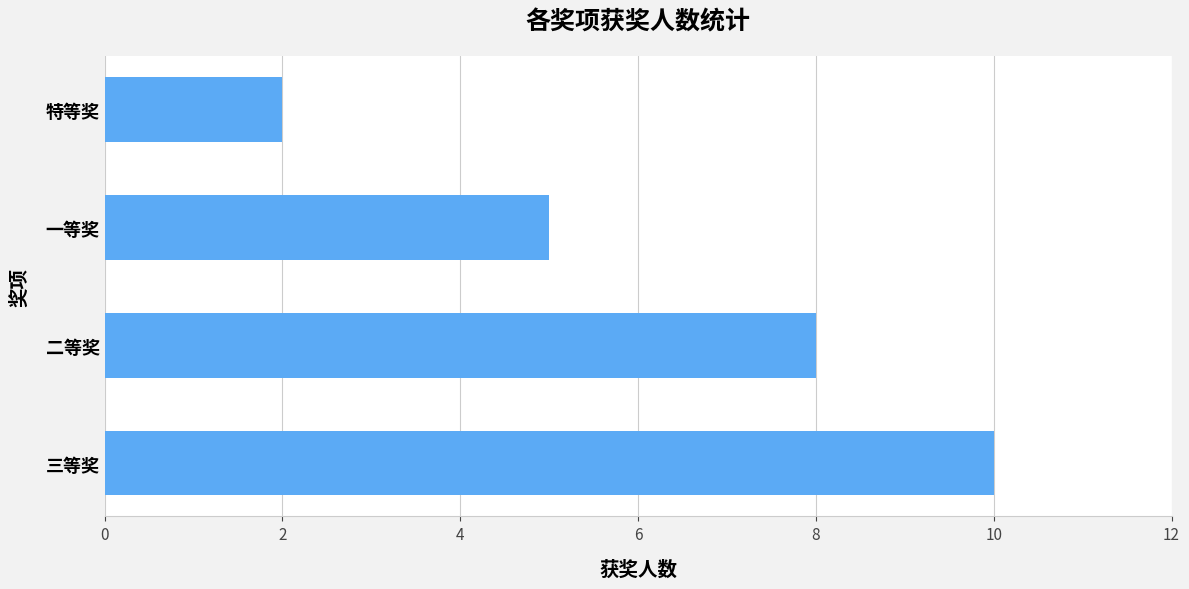

What is the difference between the maximum and minimum values?

8